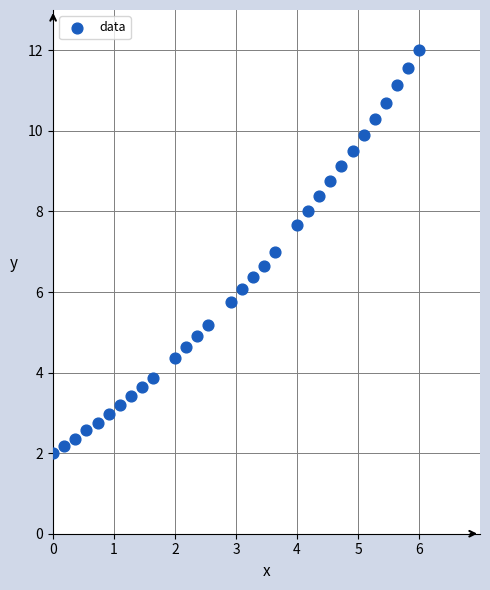

What is the range of Y values (max minus min)?

10.0